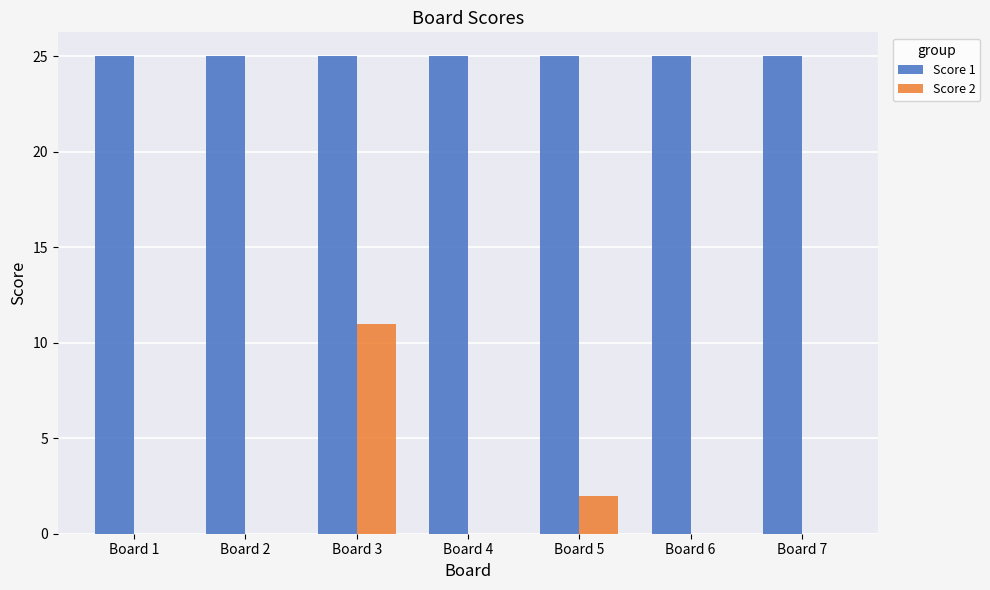

Are the bars horizontal?

No